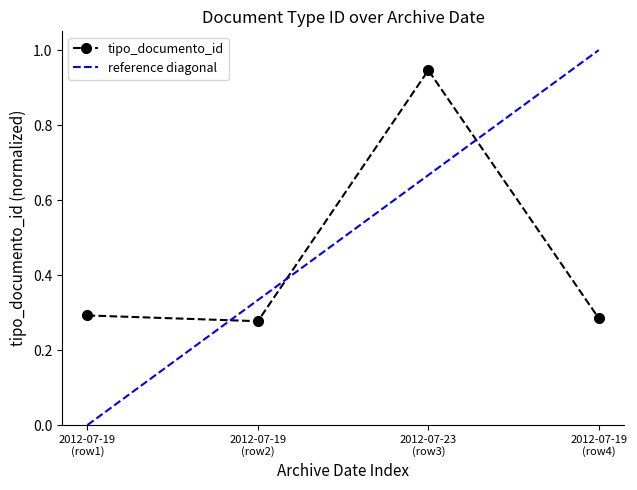

How many interior local peaks does the tipo_documento_id series have?

1